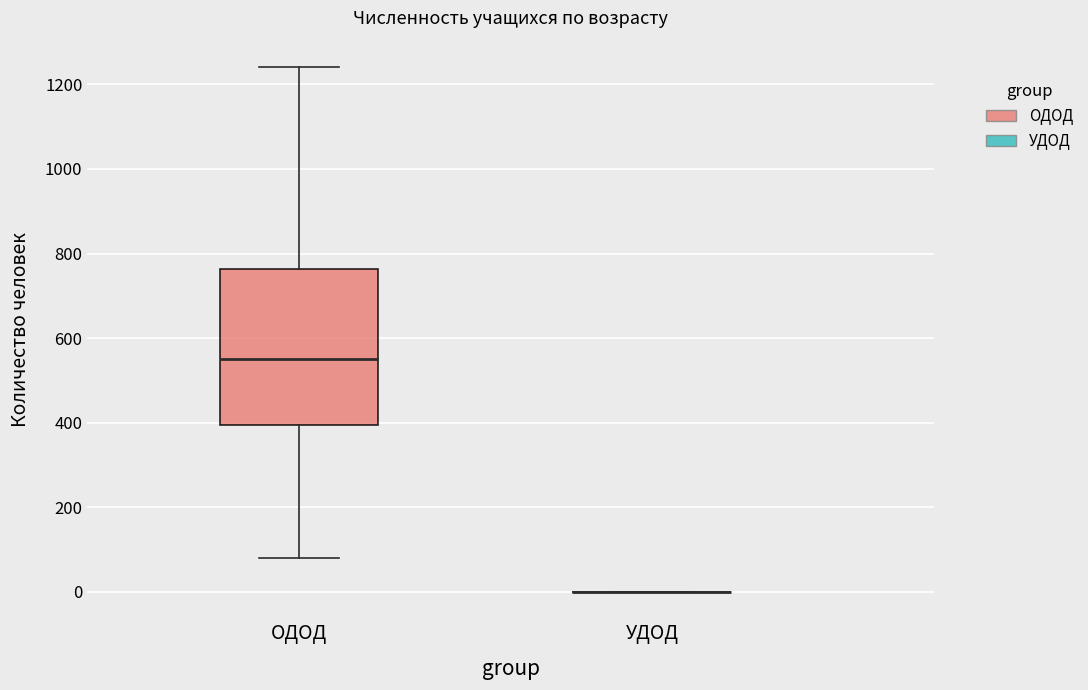

Reading left to right, read every box against the y-axis: the position of its median line, the range the box covers, and the ends of its whiskers. The values are not printed on the chart, so give them approximately, as read against the axis.

ОДОД: median 560, box 400 to 760, whiskers 80 to 1240
УДОД: box collapsed to a line at 0, whiskers 0 to 0